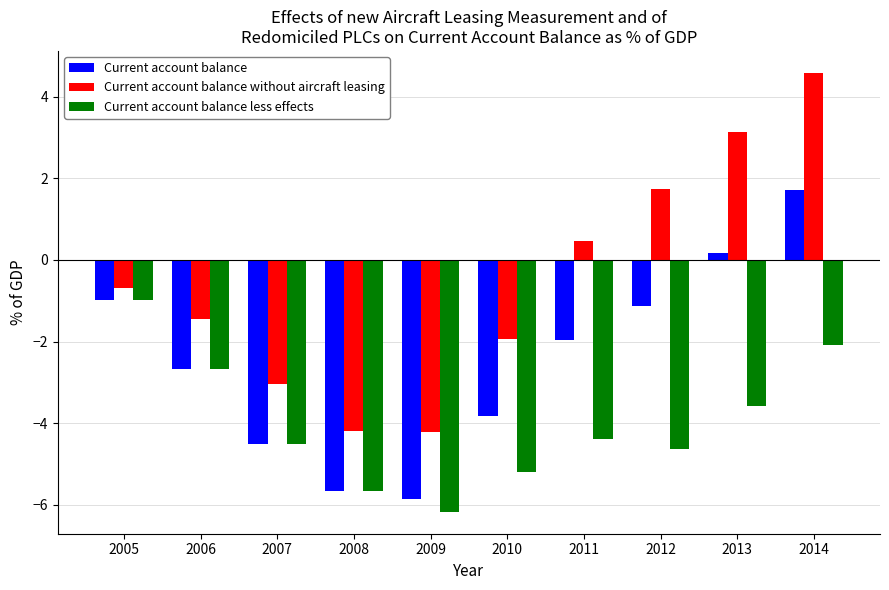

What is the maximum value shown in the chart?

4.6